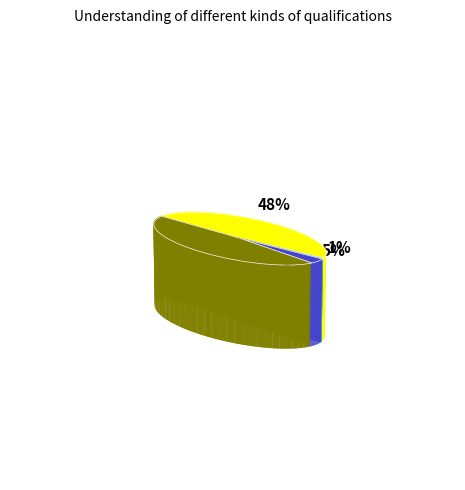

Rank the categories by value from highest to lowest.

Very good understanding (100), Good understanding (75), Neither a good nor poor understanding, Poor understanding (25), Very poor understanding (0)